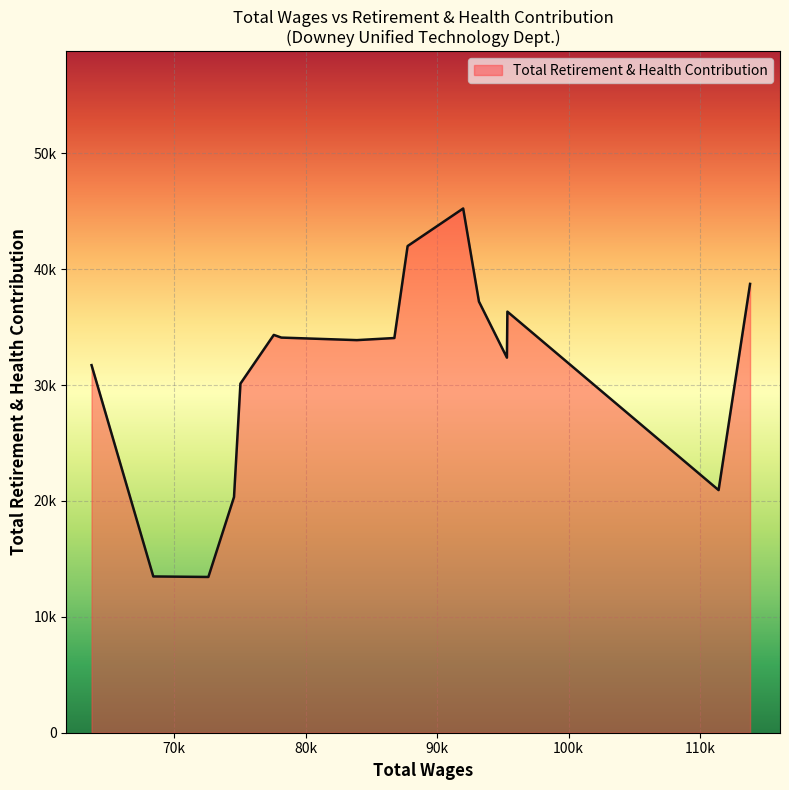

Does the chart display data point markers on the line(s)?

No